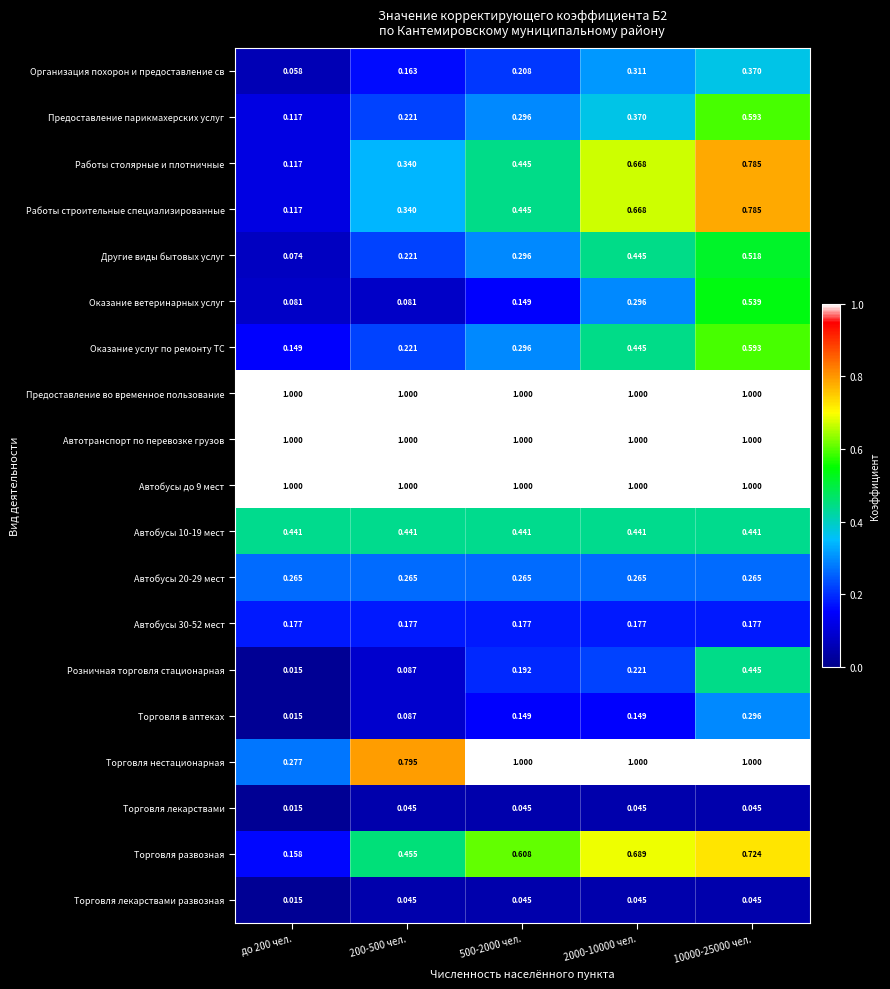

Between до 200 чел. and 2000-10000 чел., which series saw the biggest shift?

Торговля нестационарная